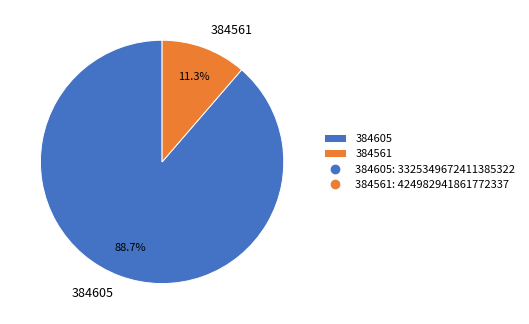

To the nearest percent, what is the difference between the largest and smallest slice percentages?

77%